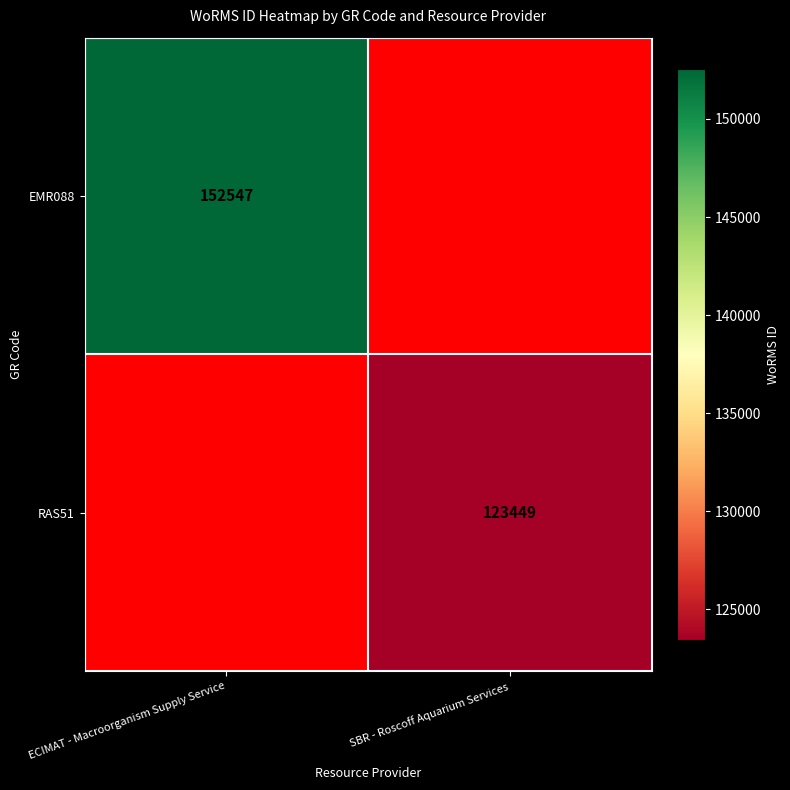

Count the number of categories in the chart.

2